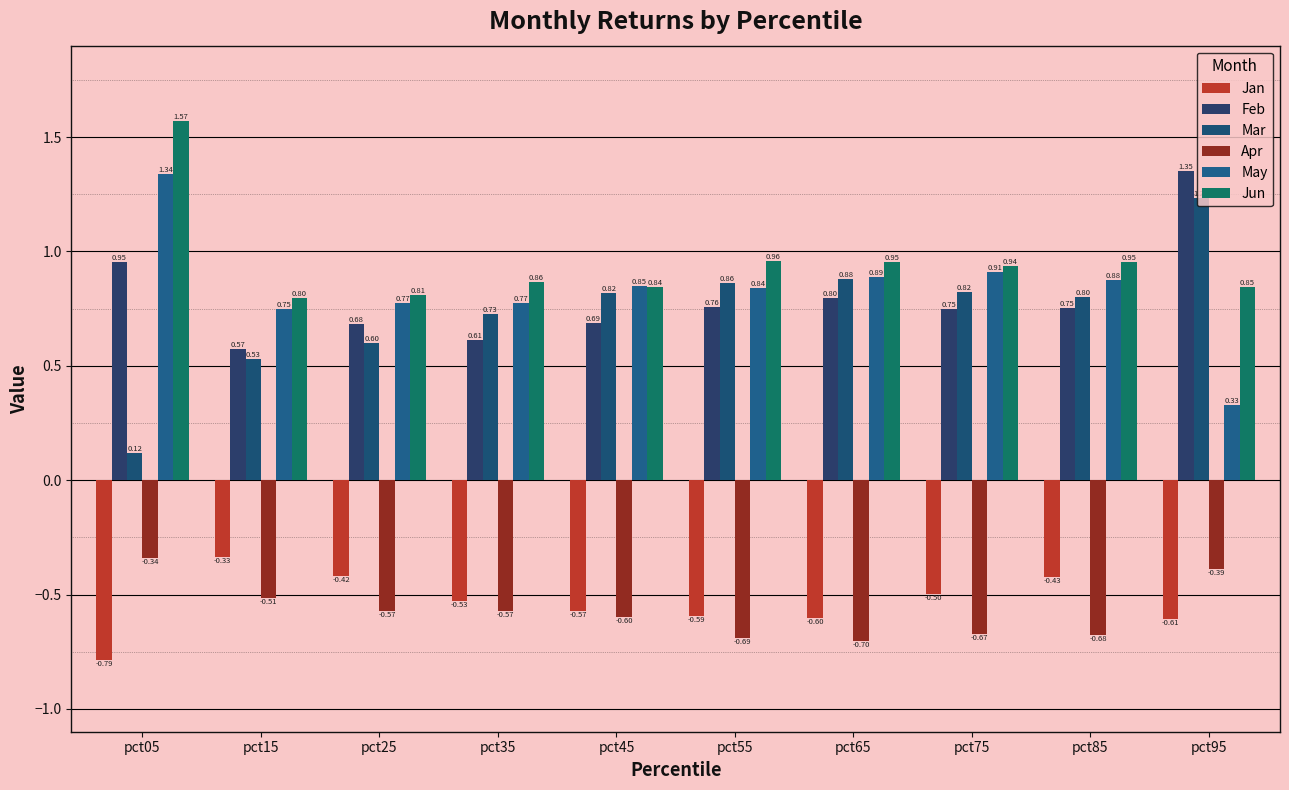

How many bars are there in total?

60